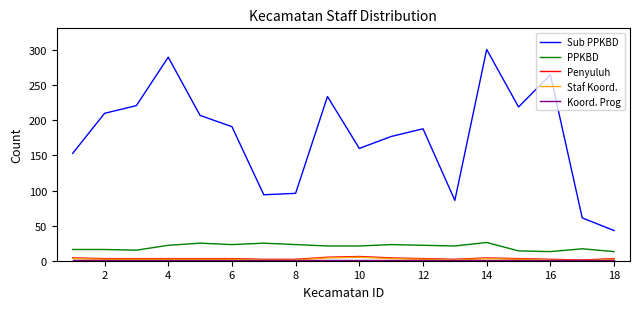

True or false: Penyuluh and PPKBD cross at least once.

False